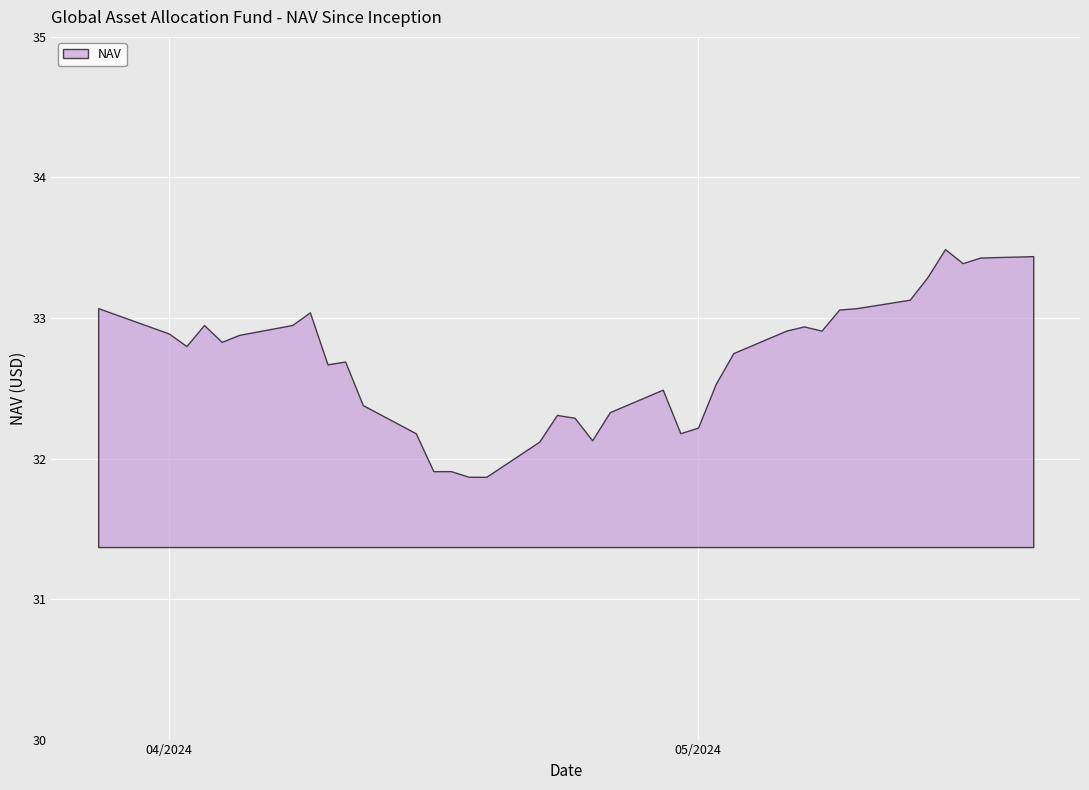

The value at 04/2024 is 32.9. True or false?

True